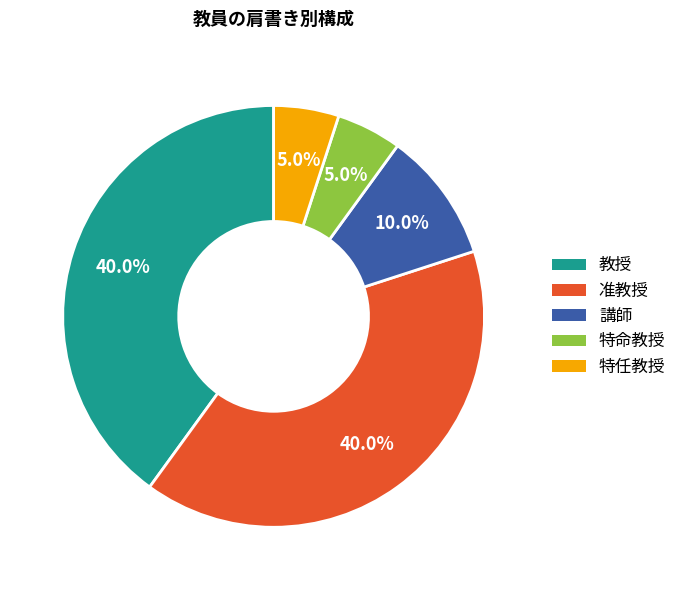

True or false: 特任教授 accounts for 5% of the total.

True